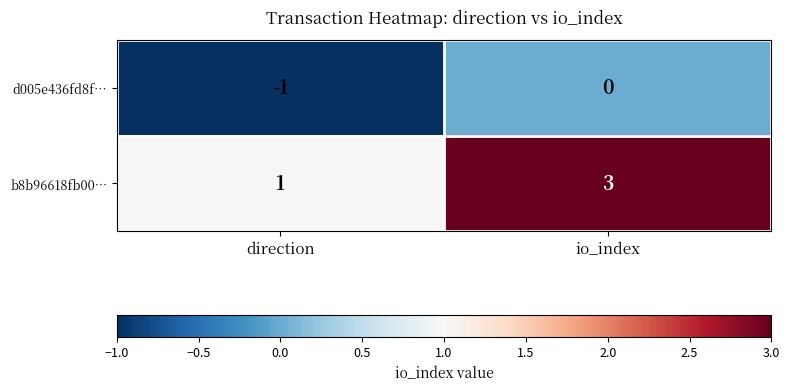

What is the sum of the b8b96618fb00… values at io_index and direction?

4